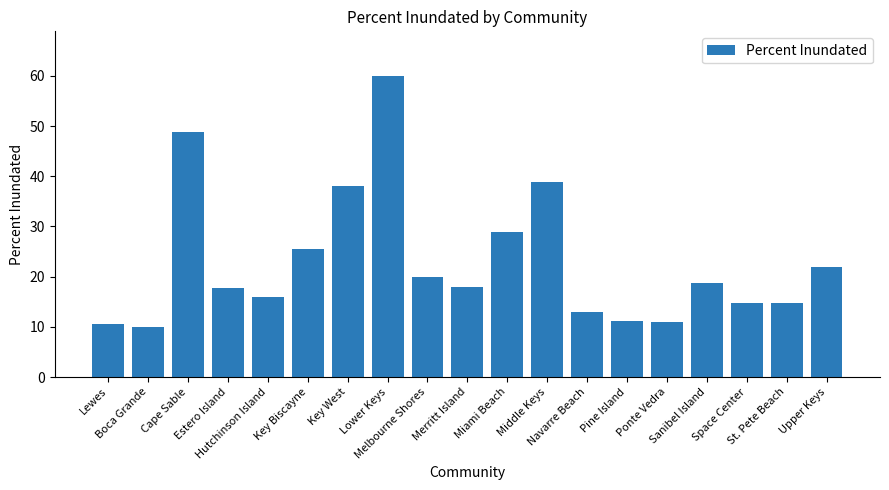

Between Ponte Vedra and Navarre Beach, which is larger?

Navarre Beach